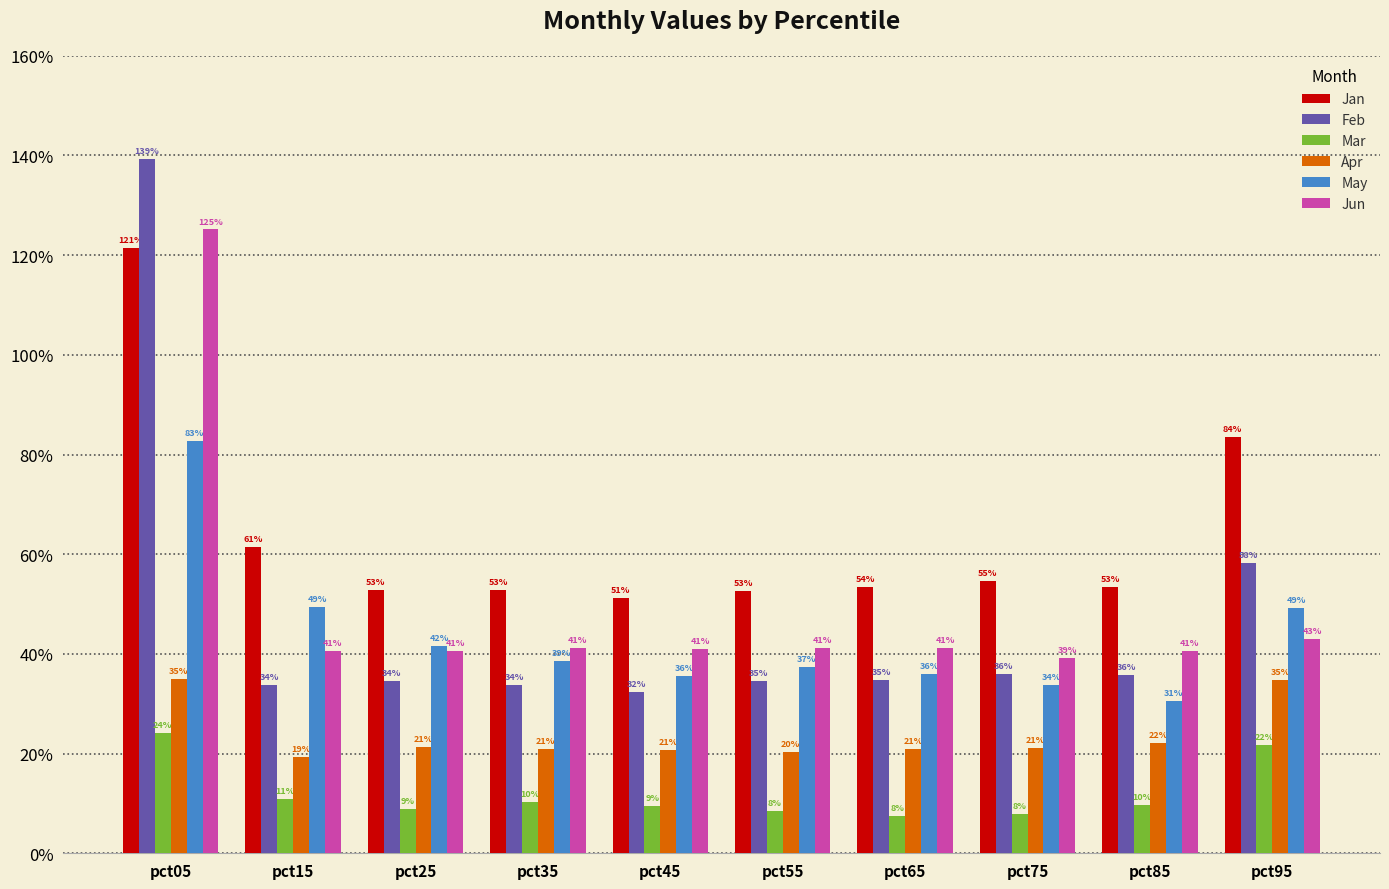

What is the greatest value displayed?

1.4